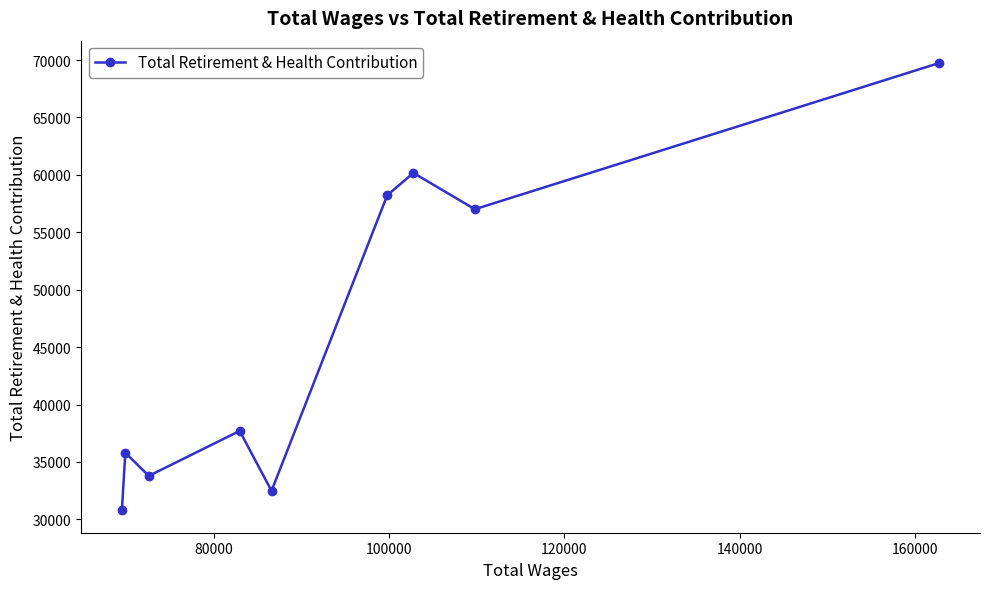

How many interior local valleys (lower than both neighbors) does the data have?

3